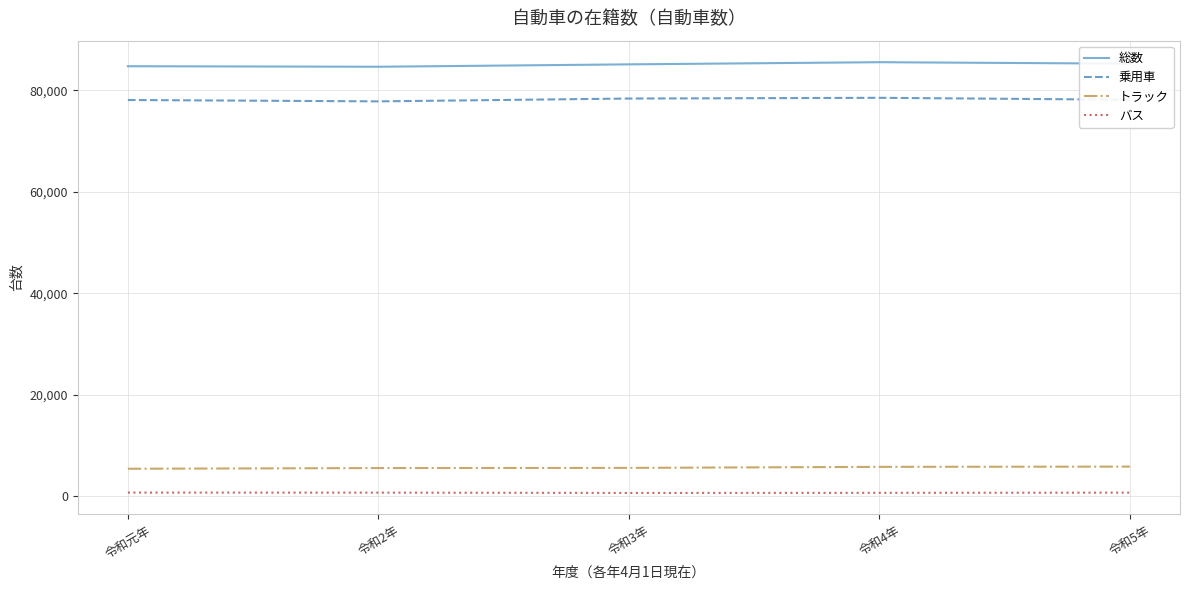

What is the maximum value for バス?

753